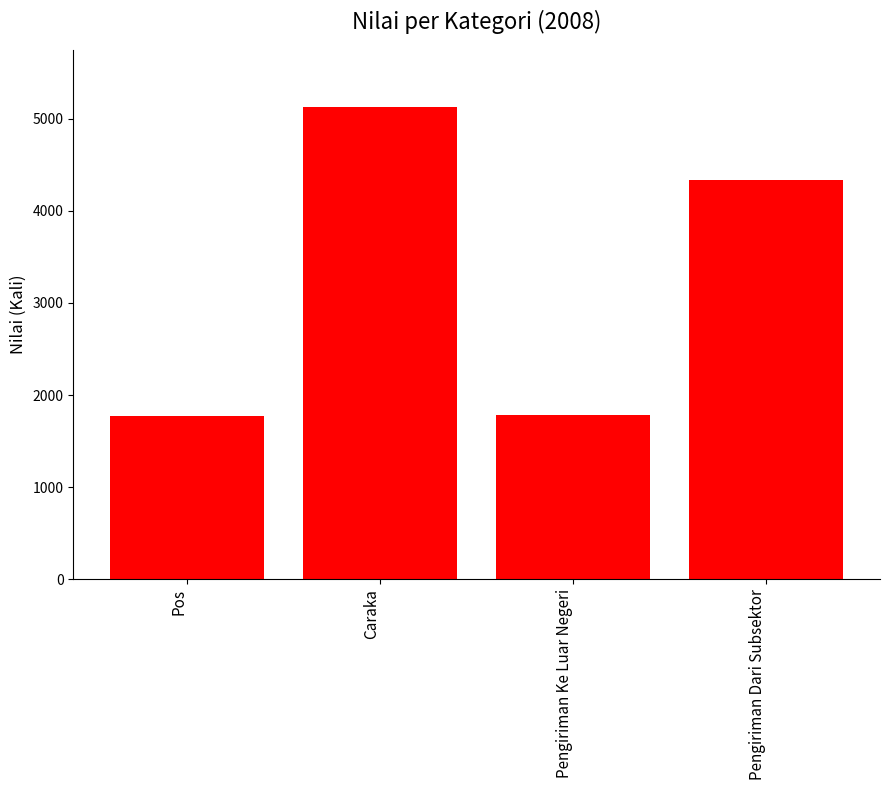

What is the label of the 1st bar from the left?

Pos